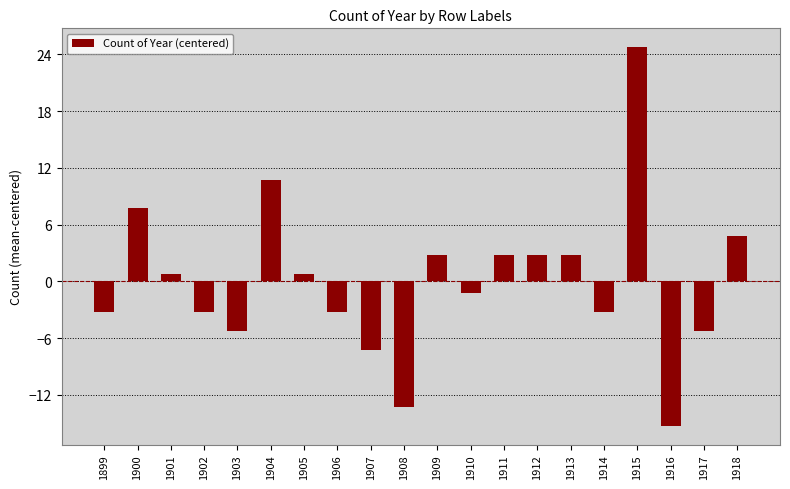

Is it true that the value at 1915 is 36.5?

False